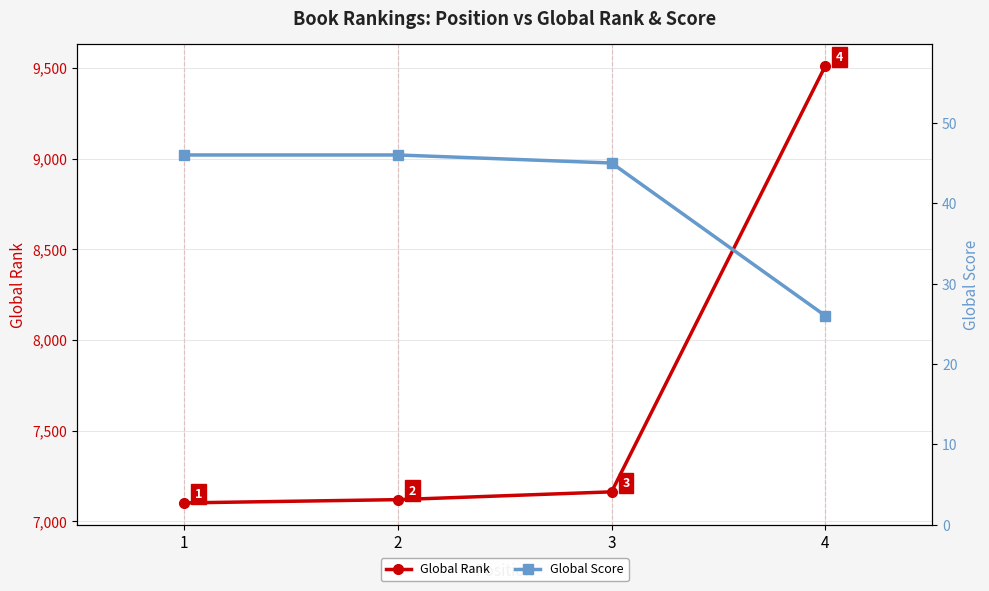

Does the chart display data point markers on the line(s)?

Yes